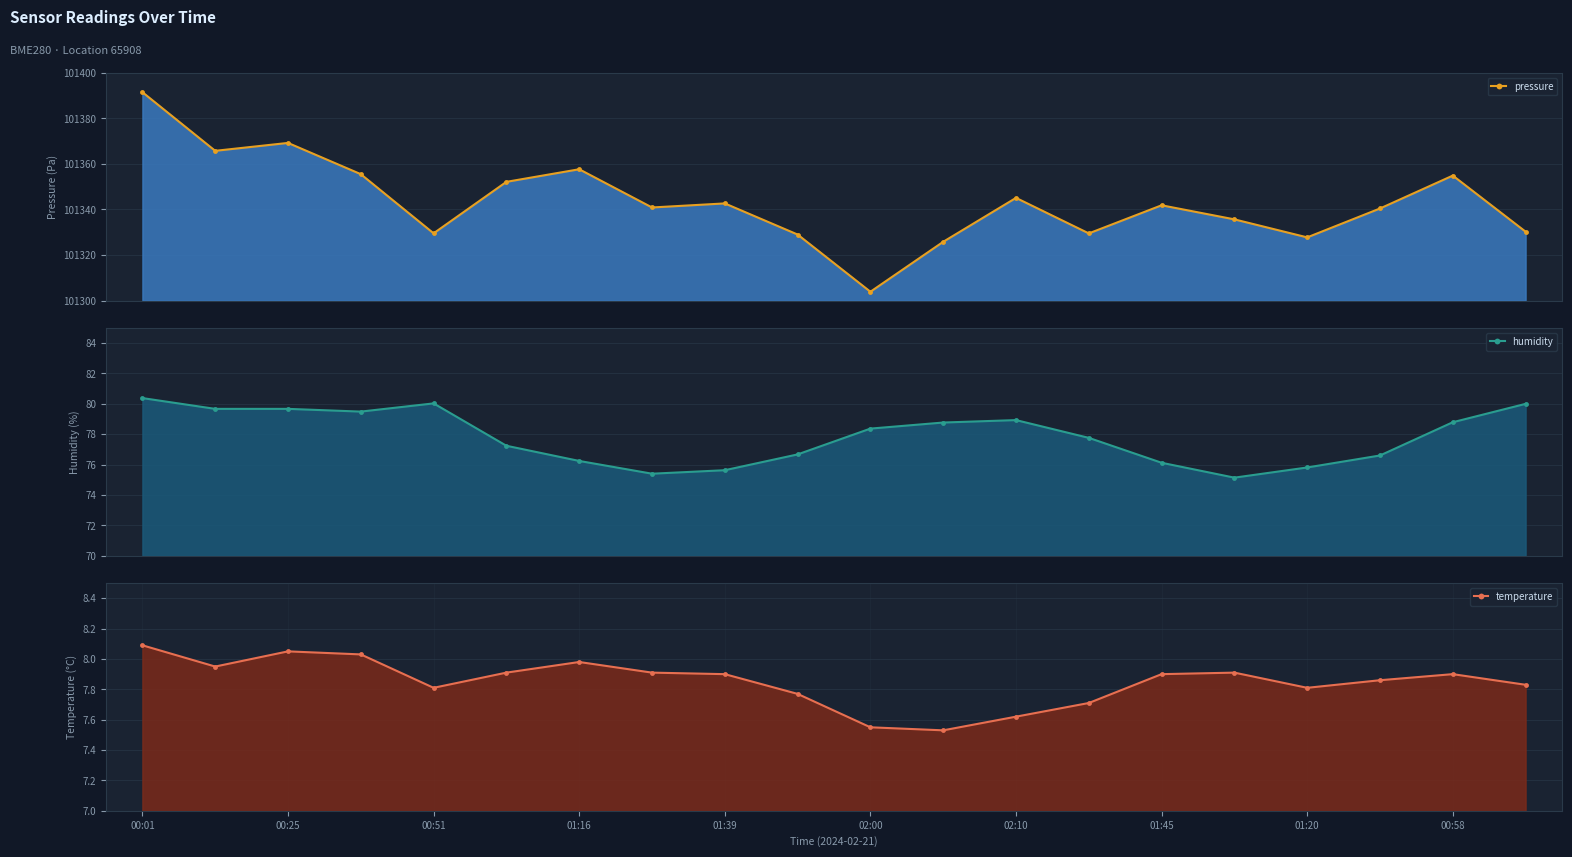

What is the difference between the maximum and minimum values in the humidity series?

5.2